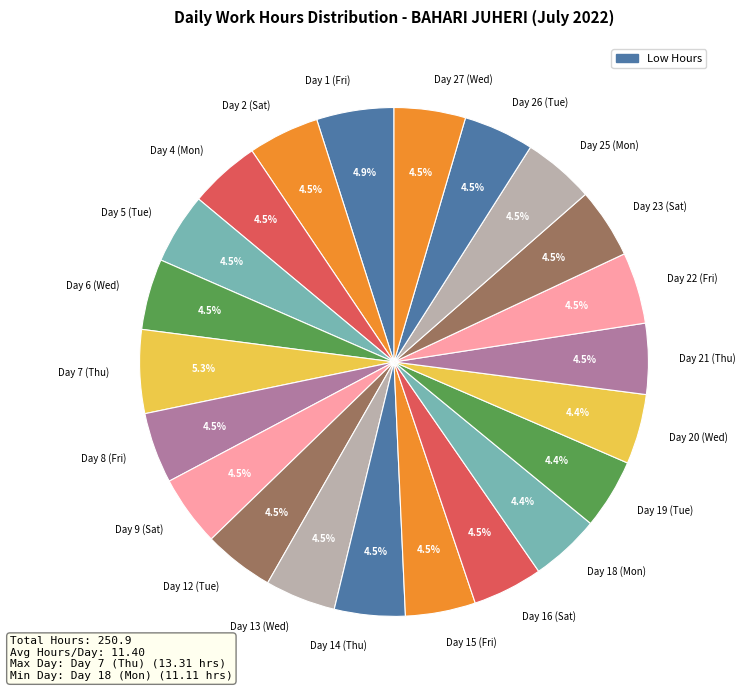

What is the ratio of the value at Day 22 (Fri) to the value at Day 8 (Fri)?

1.0